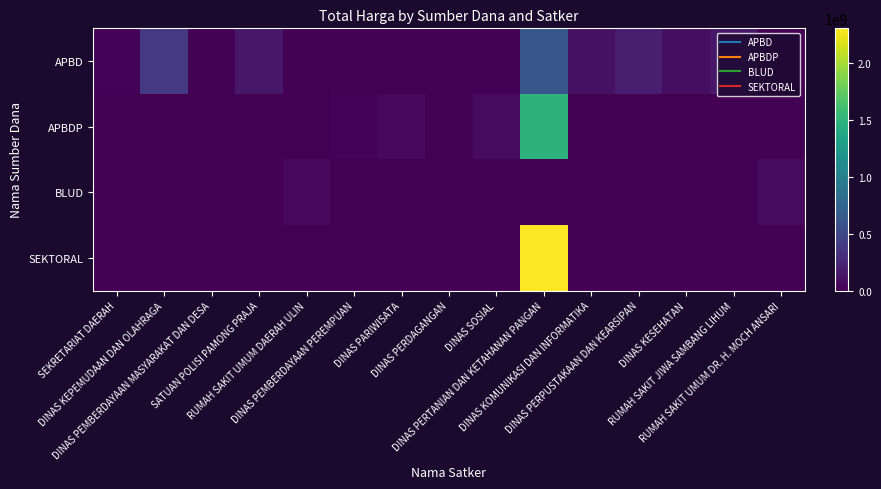

Rank the series by their maximum value, from lowest to highest.

BLUD, APBD, APBDP, SEKTORAL